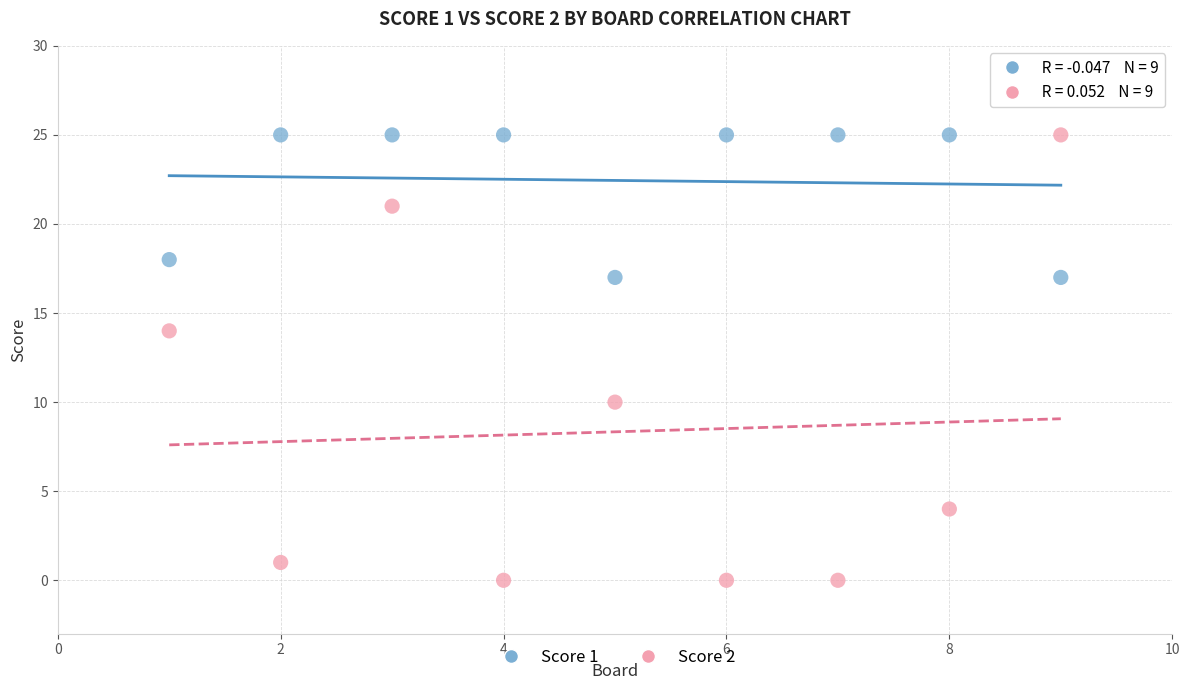

What is the X range (max minus min) for the scatter plot?

8